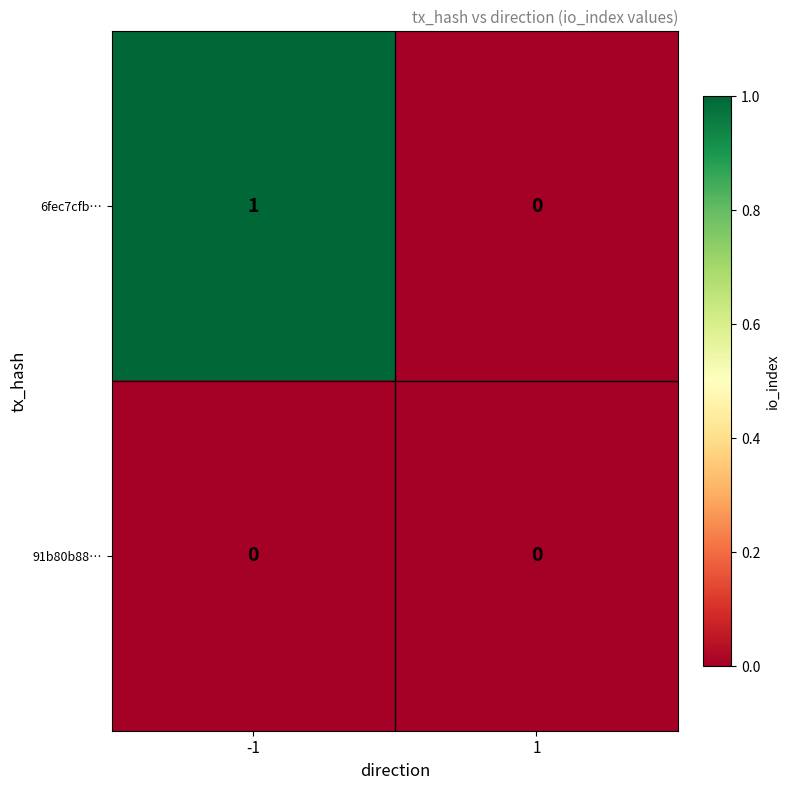

How many positive values does the 6fec7cfb… series have?

1